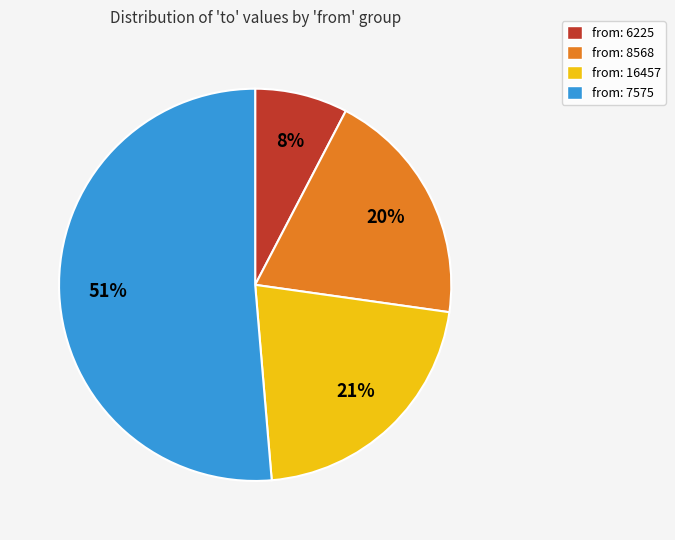

How many slices are in this pie chart?

4